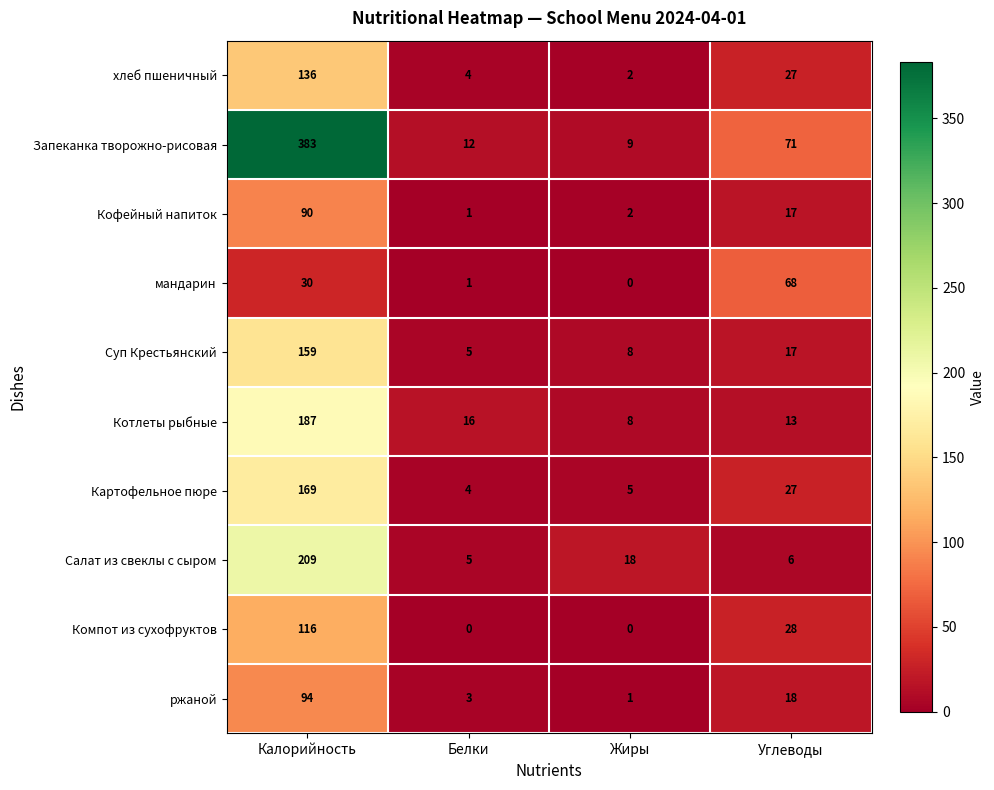

Which series changed the most between Жиры and Углеводы?

мандарин